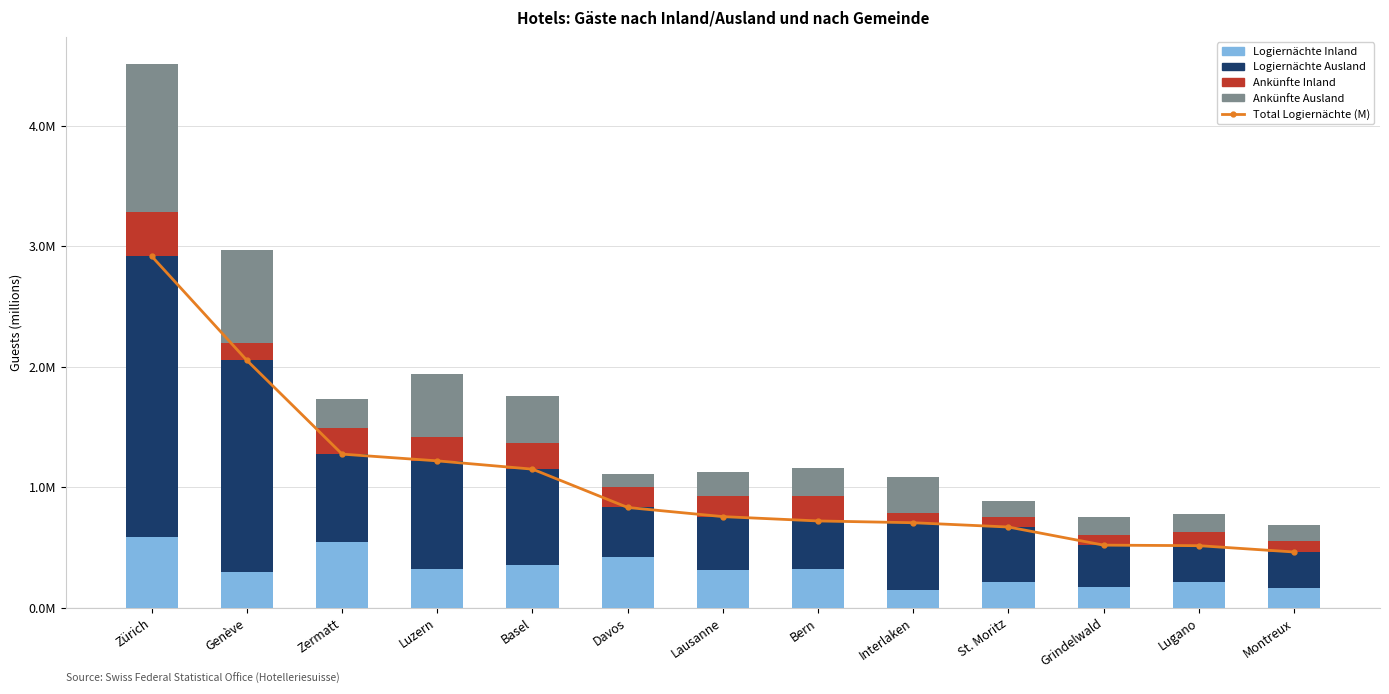

What is the difference between the second highest and second lowest values in the Logiernächte Inland series?

0.4